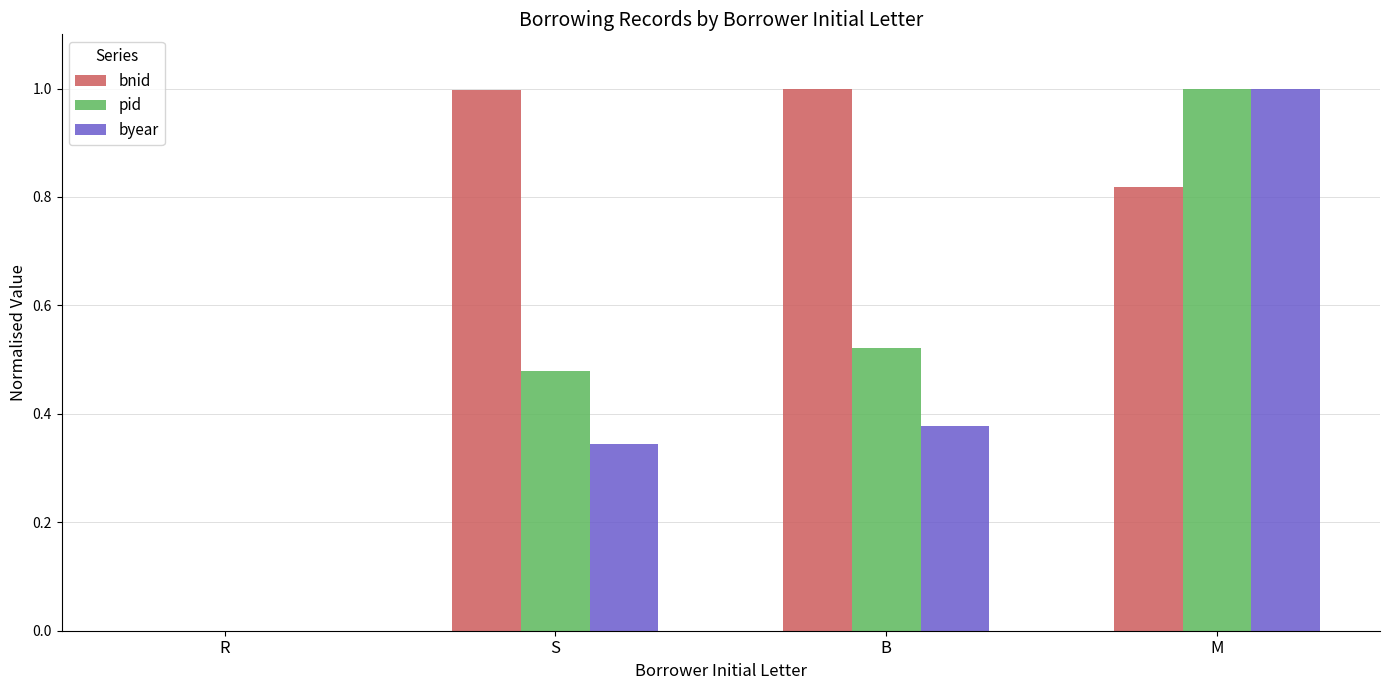

Count the number of data series in this chart.

3